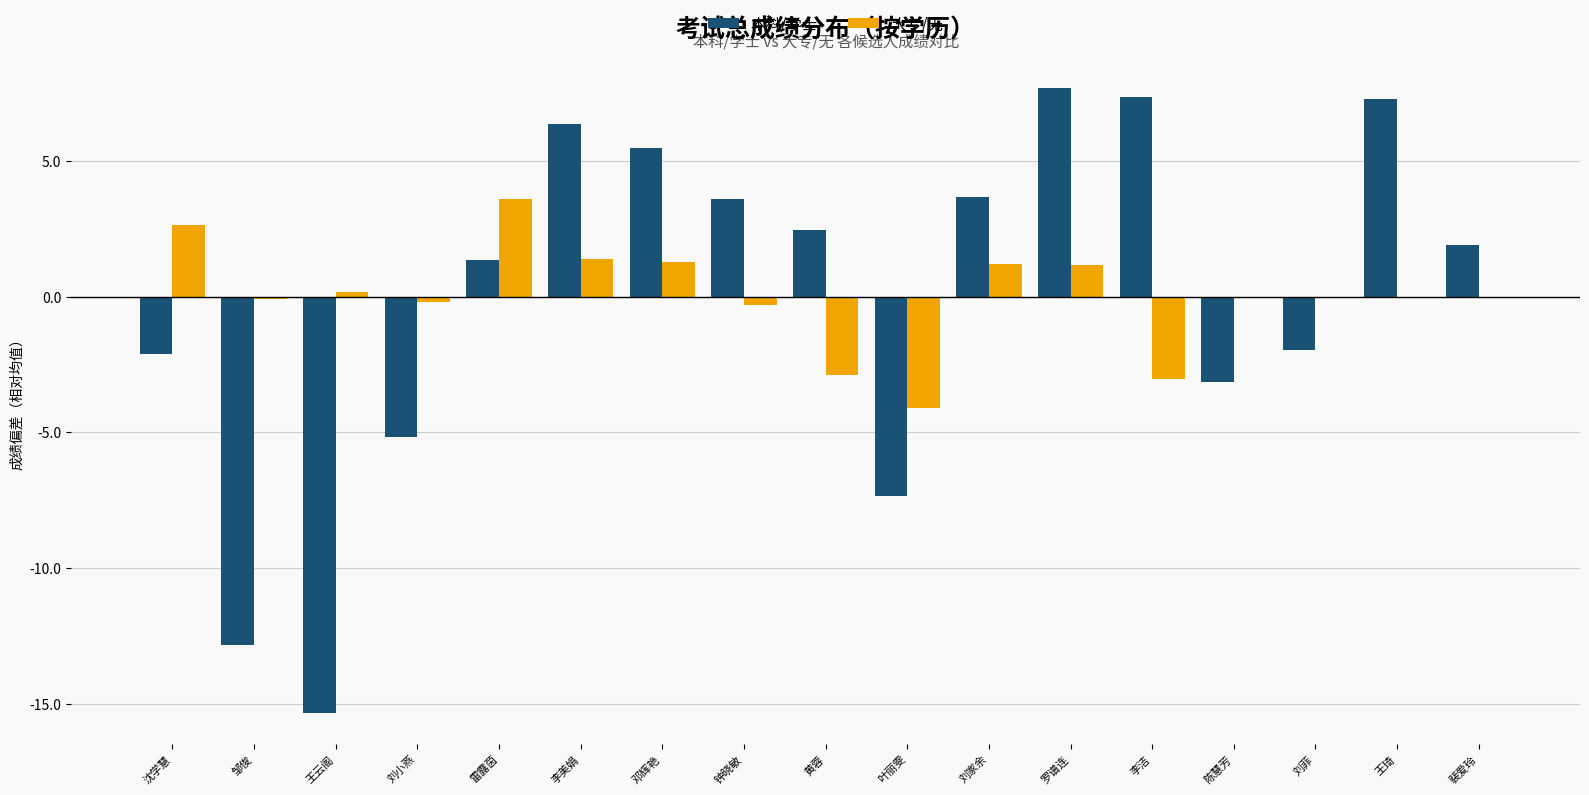

What is the total value across all series at 刘家余?

4.9